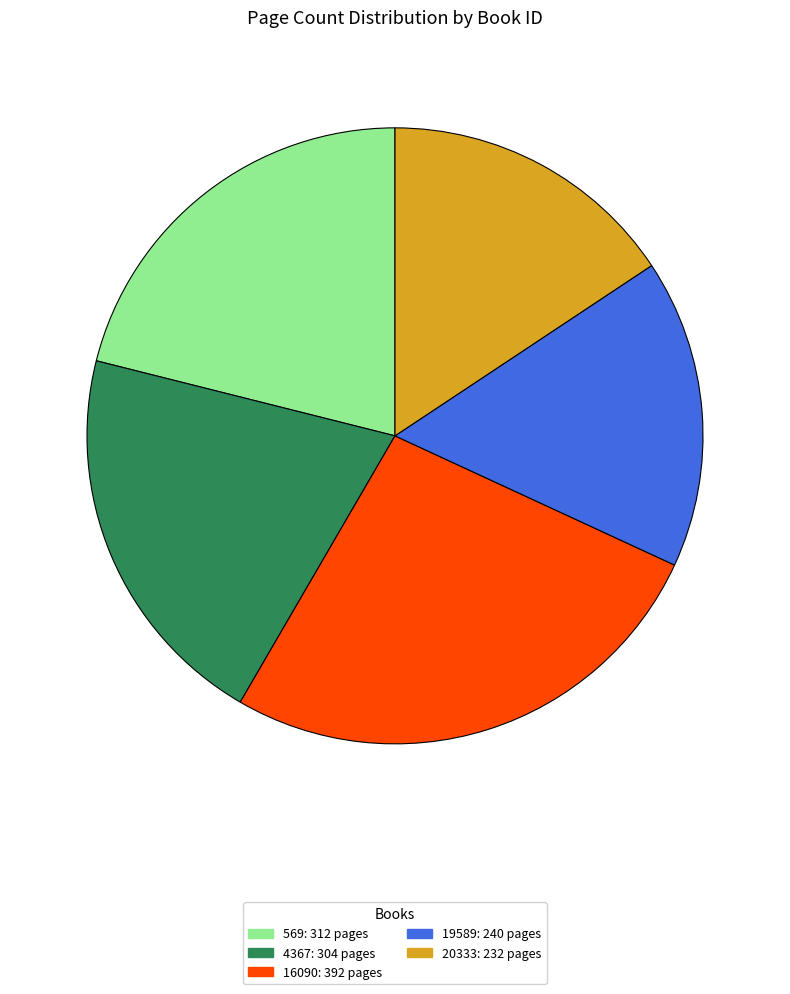

Rank the categories by value from highest to lowest.

16090, 569, 4367, 19589, 20333